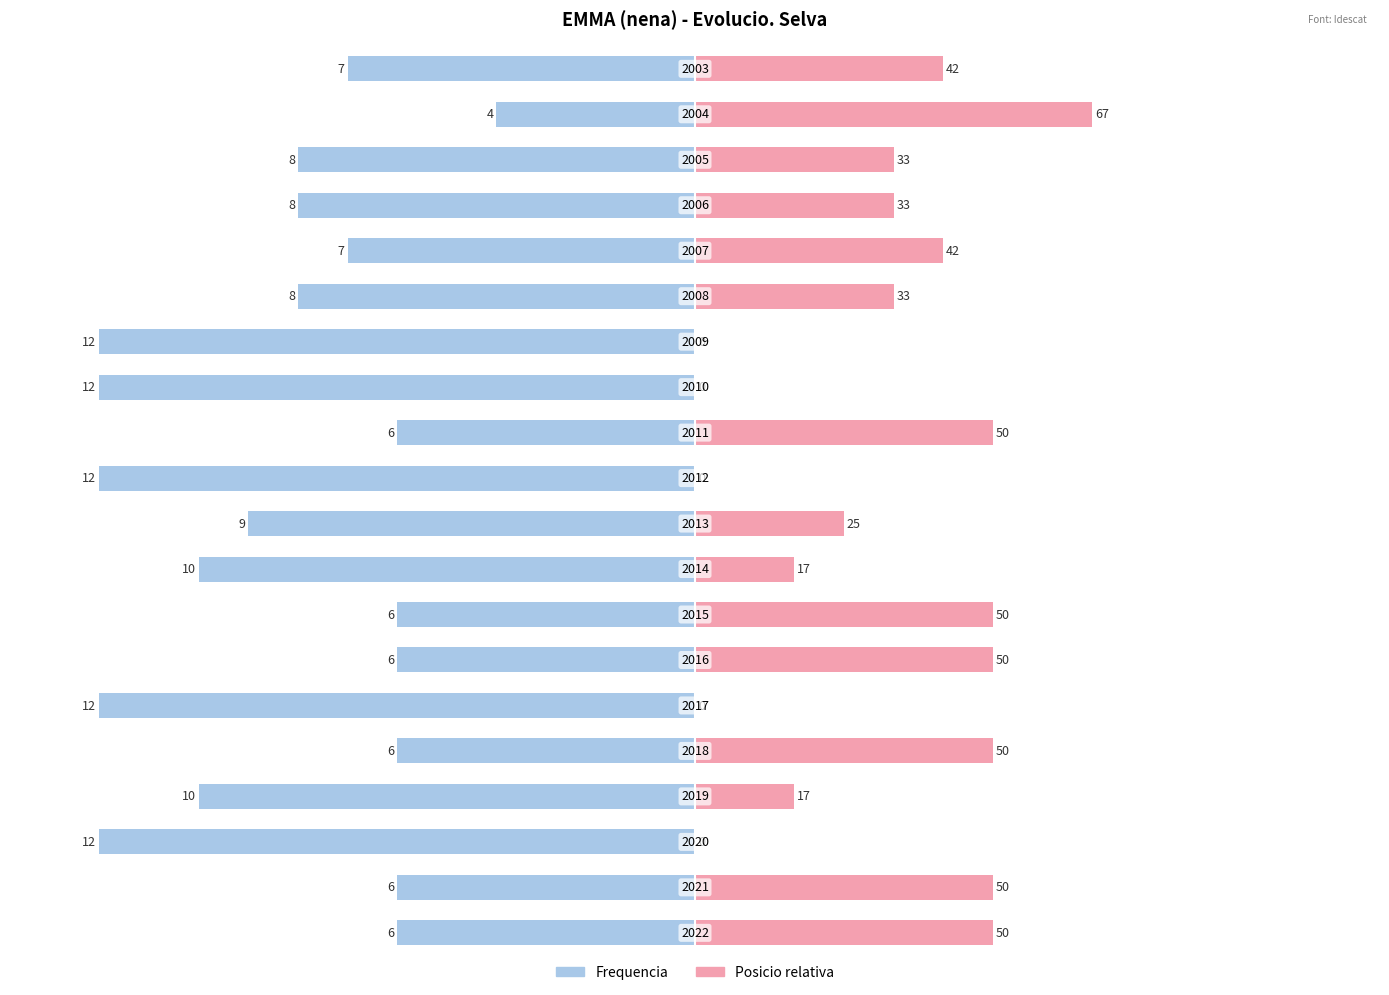

Is it true that Frequencia equals -168.1 at 13?

False